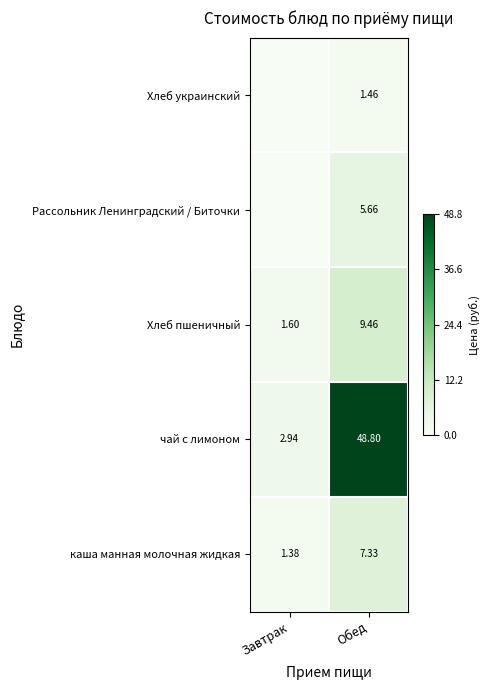

At which label does каша манная молочная жидкая first exceed 7?

Обед